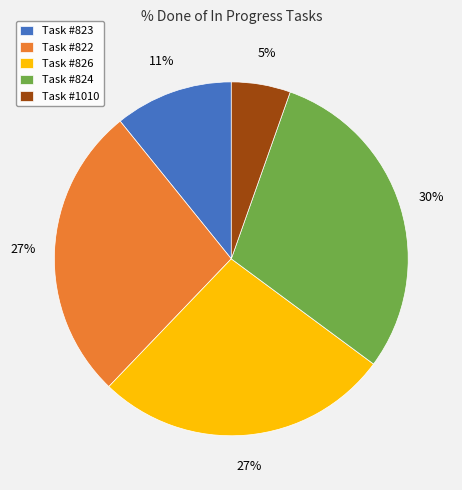

How many segments does this pie chart have?

5